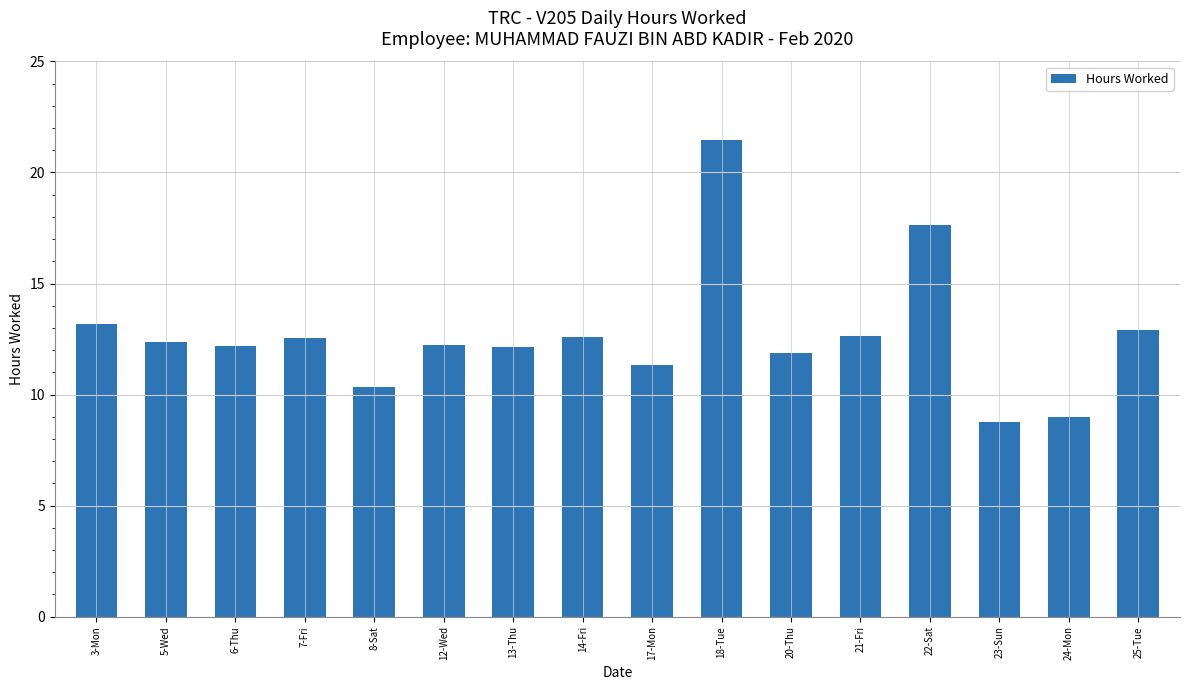

What is the average value?

12.7